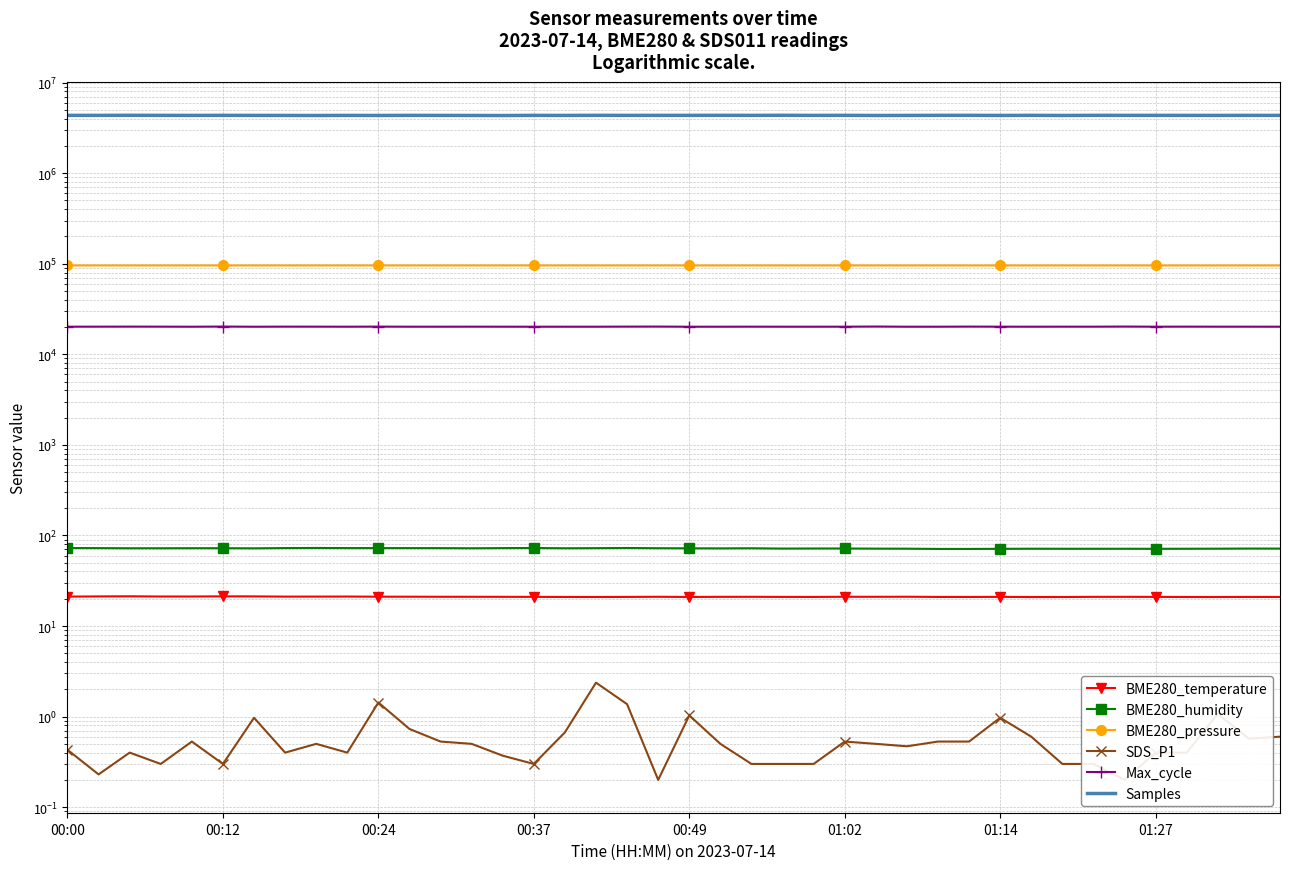

Between 9 and 11, which series saw the biggest shift?

Samples